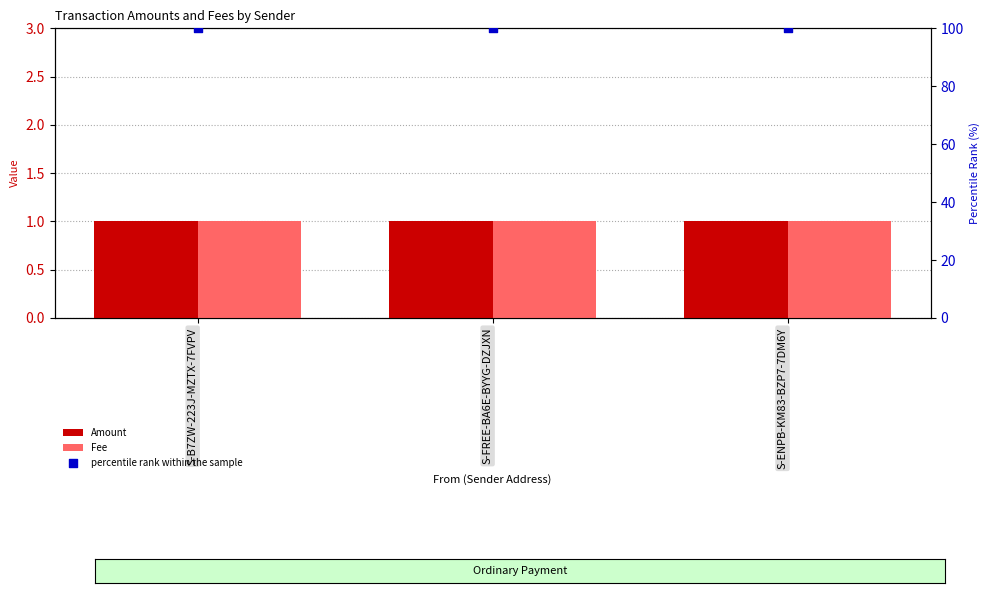

What are all the series names shown in the legend?

Amount, Fee, percentile rank within the sample